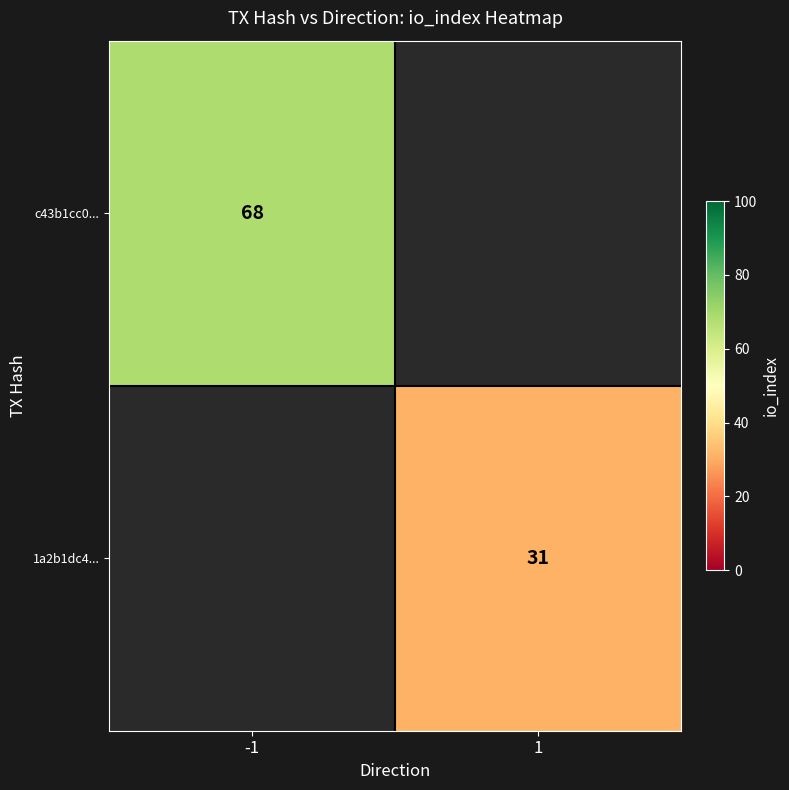

Is it true that c43b1cc0... equals 93 at -1?

False